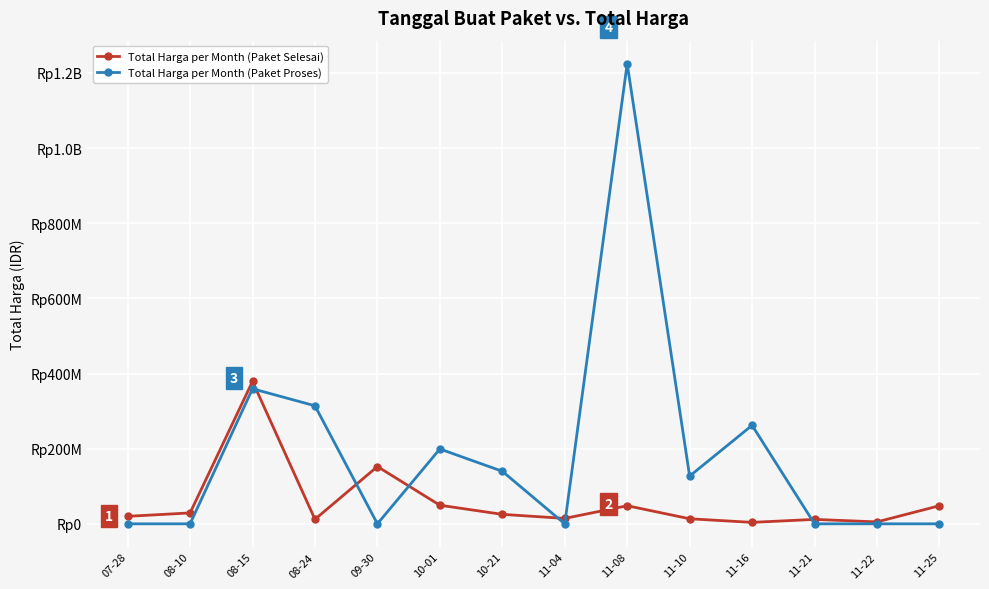

What is the difference between the Total Harga per Month (Paket Proses) values at 08-15 and 07-28?

359500000